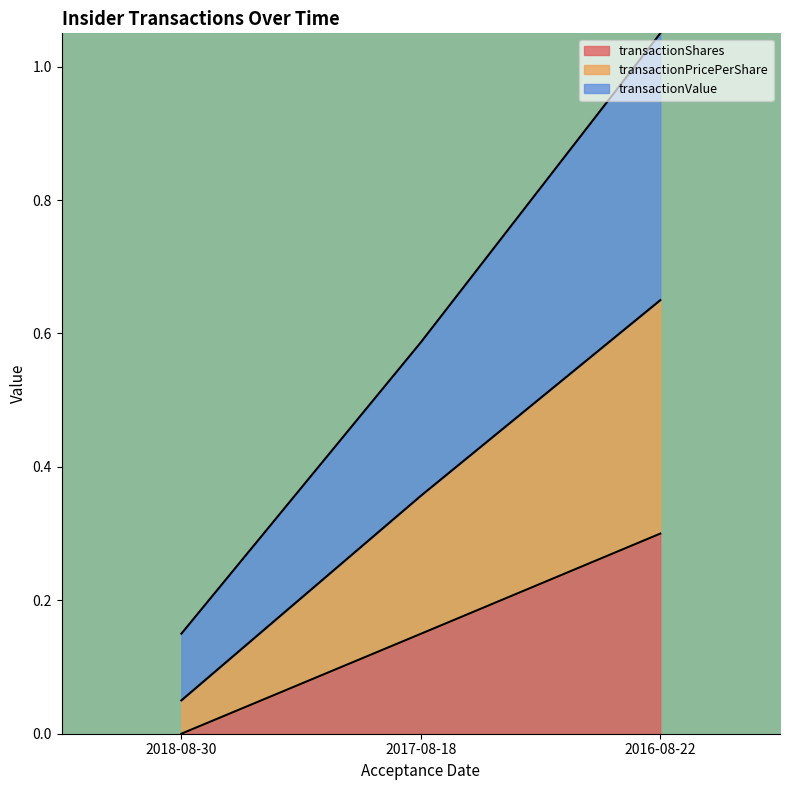

How many lines are shown in the chart?

3